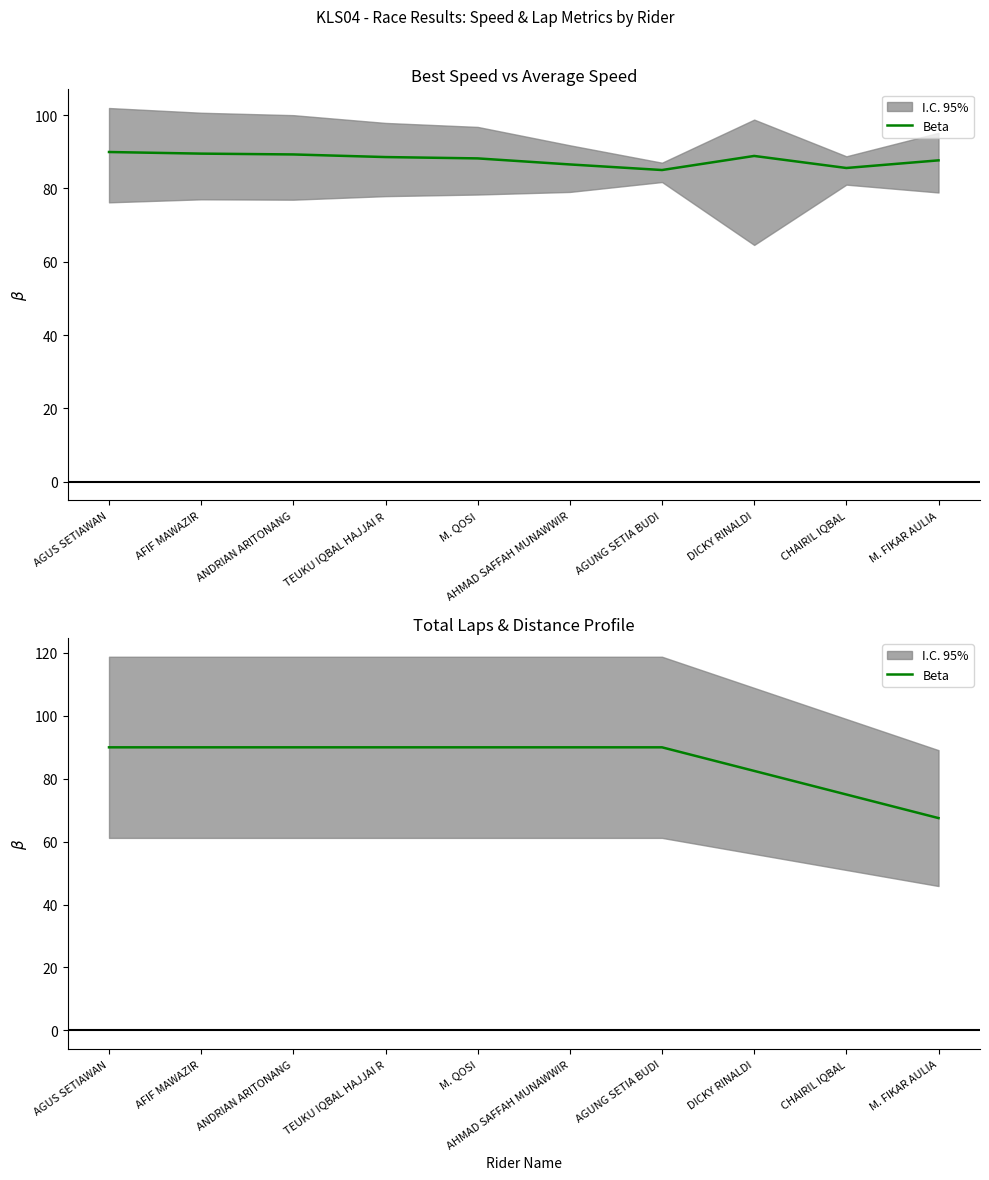

Reading right to left, extract all data points from this chart.

M. FIKAR AULIA=67.5	CHAIRIL IQBAL=75.0	DICKY RINALDI=82.5	AGUNG SETIA BUDI=90.0	AHMAD SAFFAH MUNAWWIR=90.0	M. QOSI=90.0	TEUKU IQBAL HAJJAI R=90.0	ANDRIAN ARITONANG=90.0	AFIF MAWAZIR=90.0	AGUS SETIAWAN=90.0